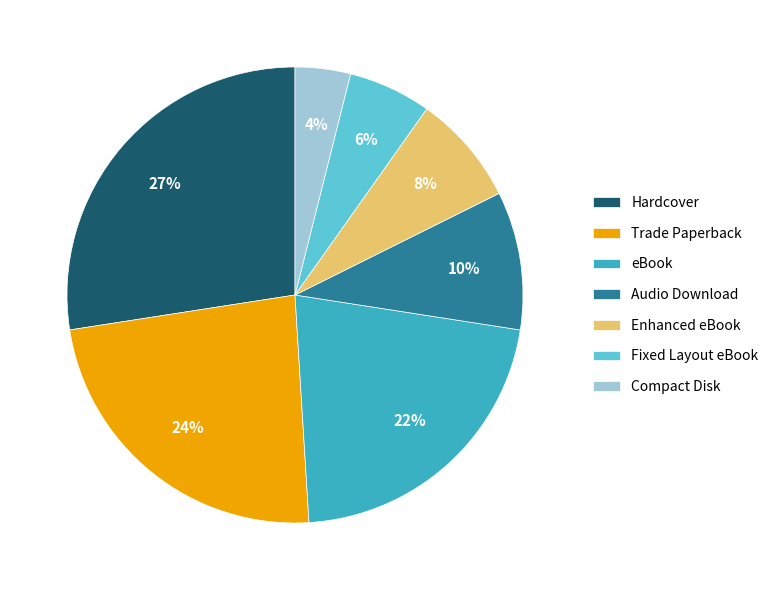

Does any single category account for the majority?

No